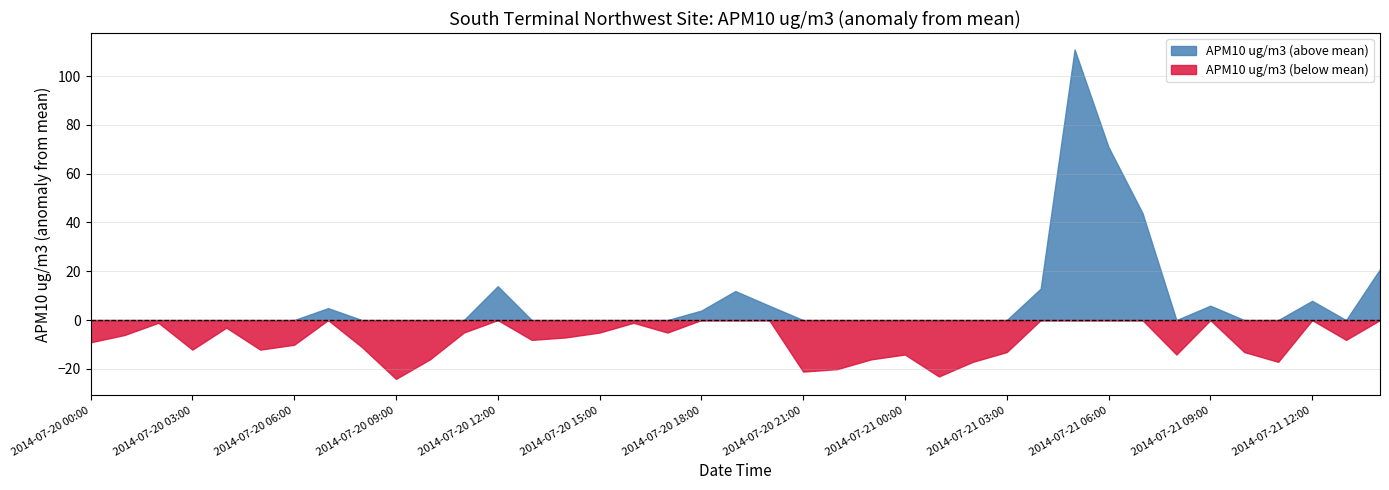

Which series has the largest range (max minus min)?

APM10 ug/m3 (above mean)